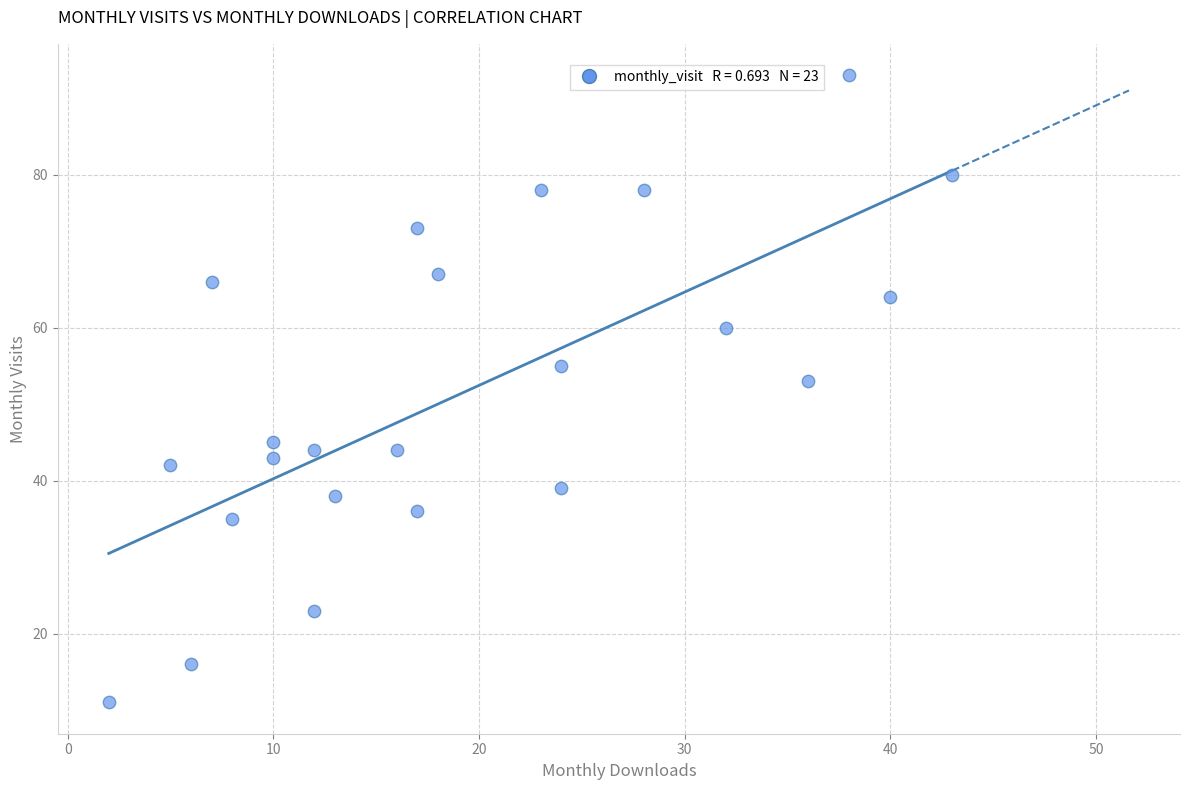

What is the range of X values (max minus min)?

41